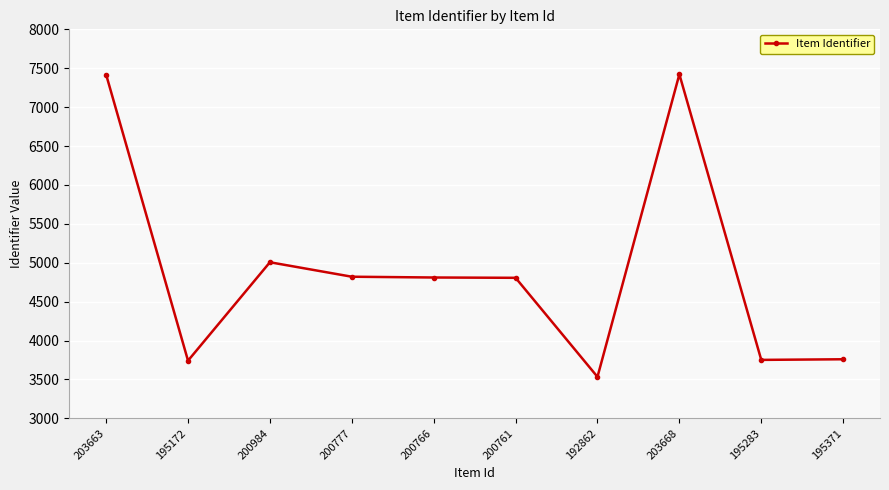

What is the smallest value displayed?

3533